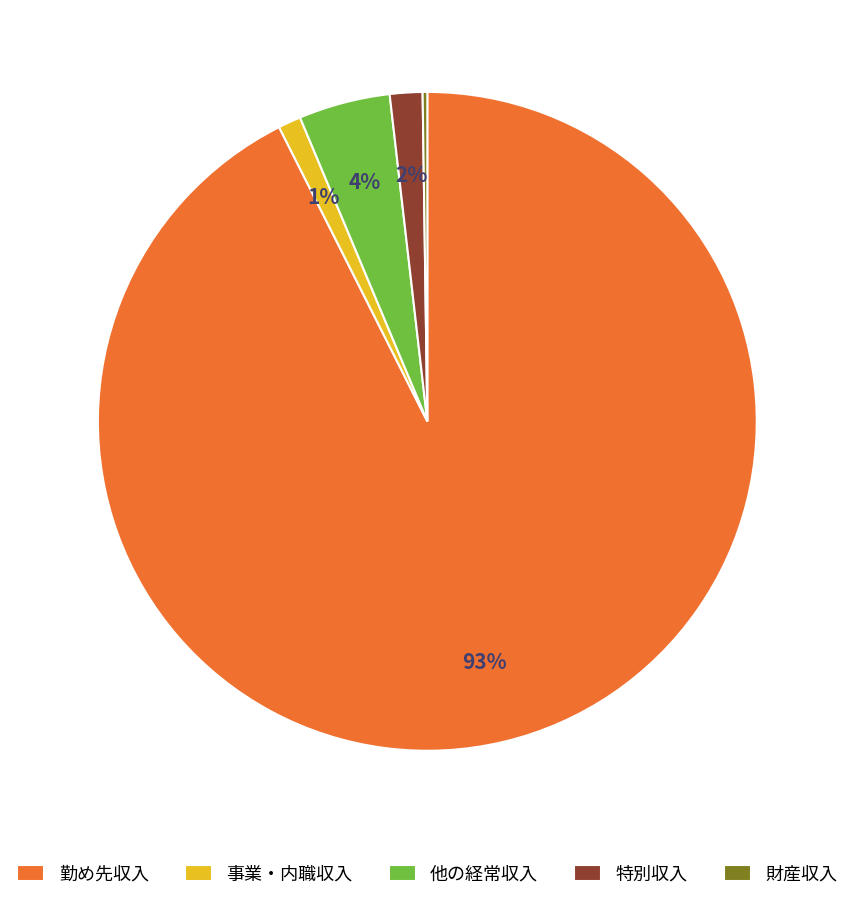

The 他の経常収入 slice represents 4% of the pie. True or false?

True